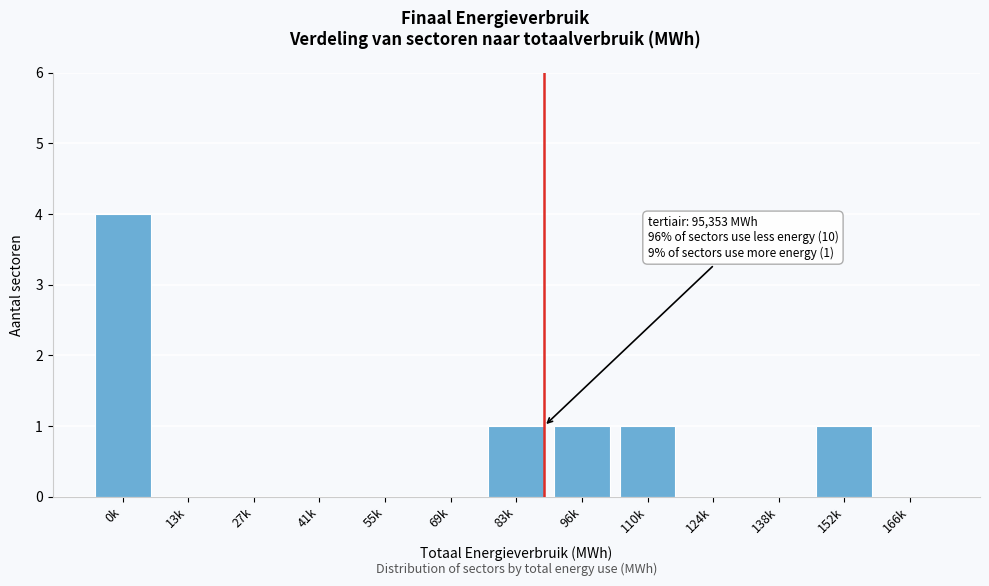

Reading right to left, list all the values displayed in this chart.

166k=0	152k=1	138k=0	124k=0	110k=1	96k=1	83k=1	69k=0	55k=0	41k=0	27k=0	13k=0	0k=4